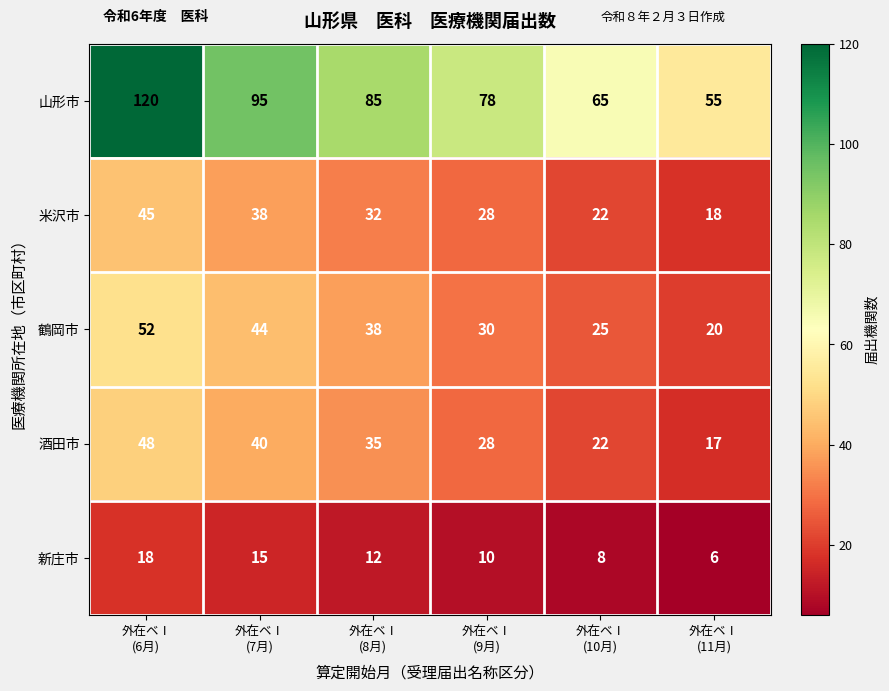

Which series has the largest total across all categories?

山形市